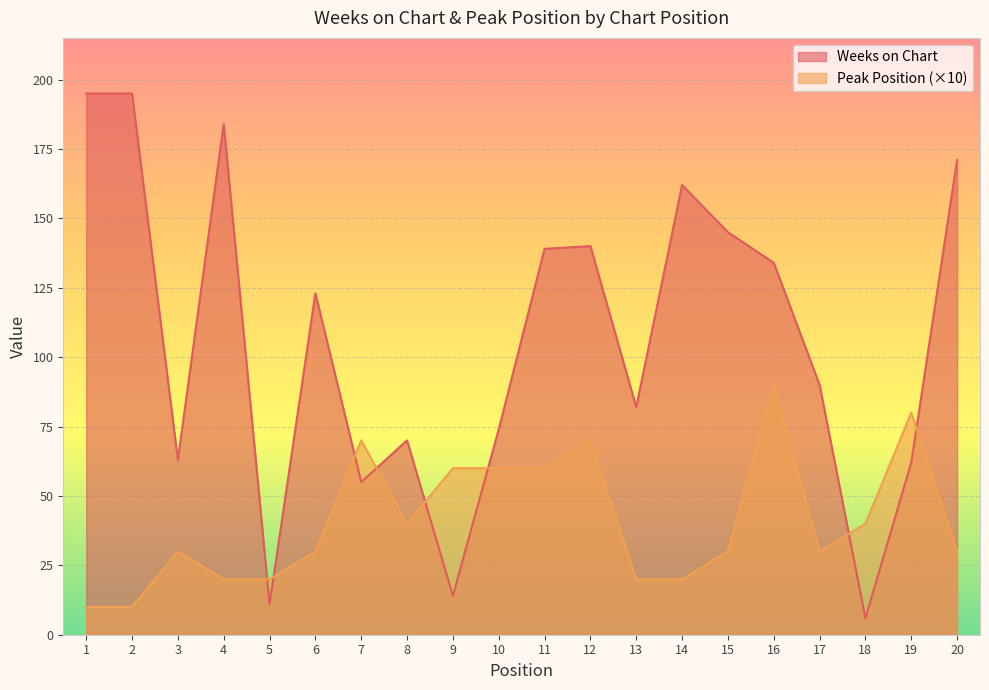

How many lines are shown in the chart?

2